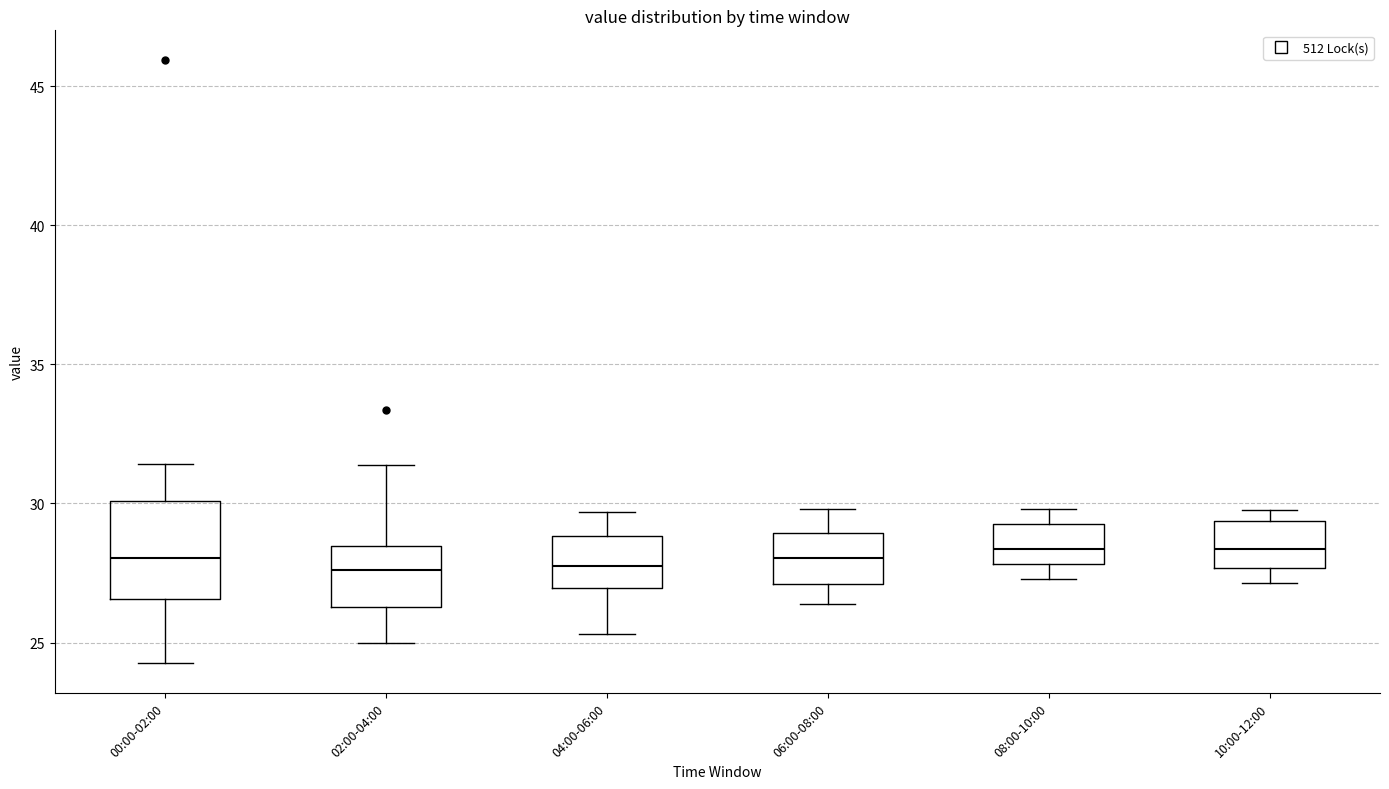

Where is the upper edge of the box for 02:00-04:00 on the y-axis? The values are not printed on the chart, so give them approximately, as read against the axis.

28.5